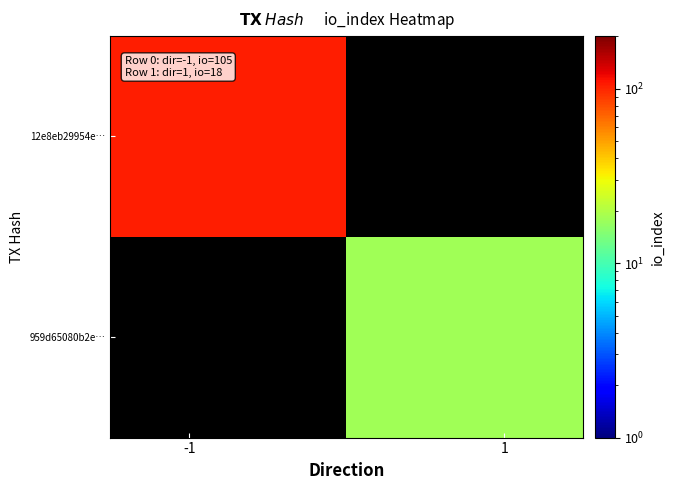

At how many categories does at least one series exceed 53?

1